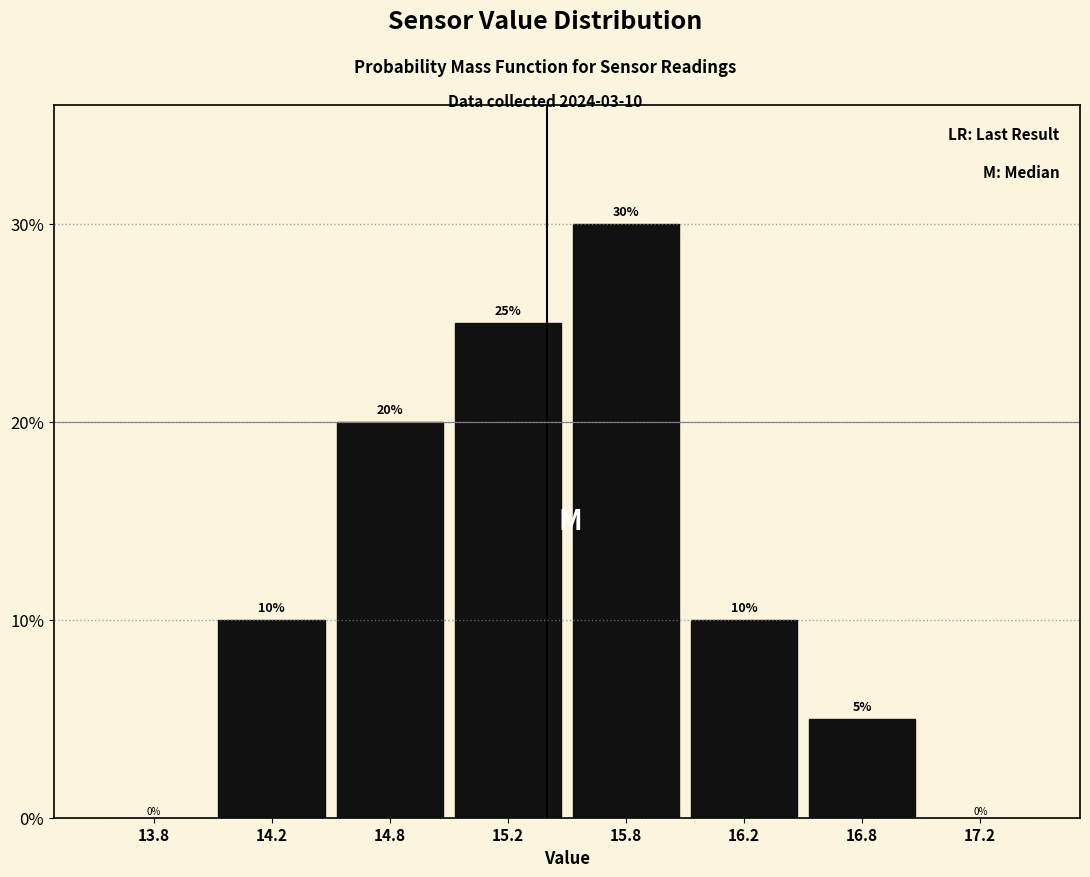

Reading right to left, transcribe all the data shown in this chart.

17.2=0	16.8=5	16.2=10	15.8=30	15.2=25	14.8=20	14.2=10	13.8=0